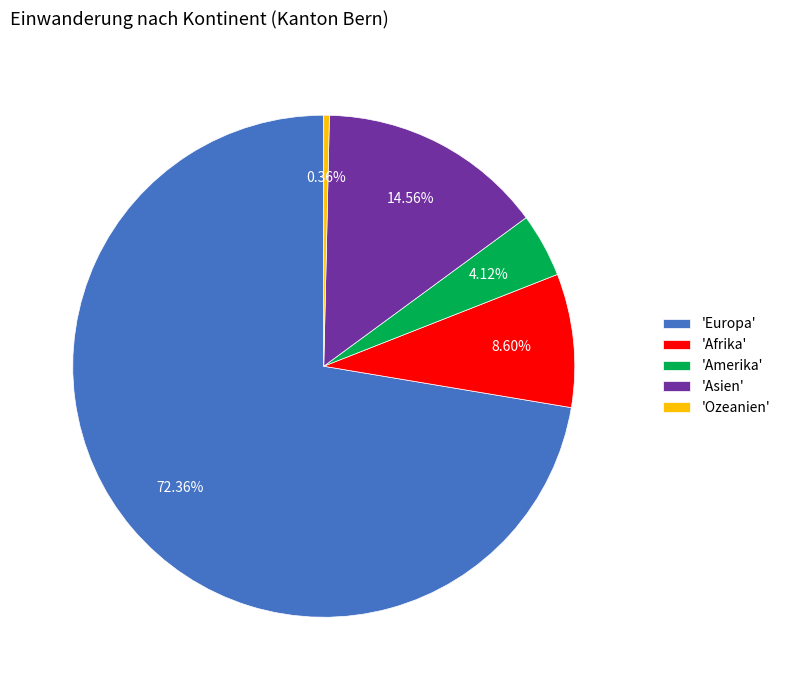

Which category has the biggest portion of the pie?

'Europa'